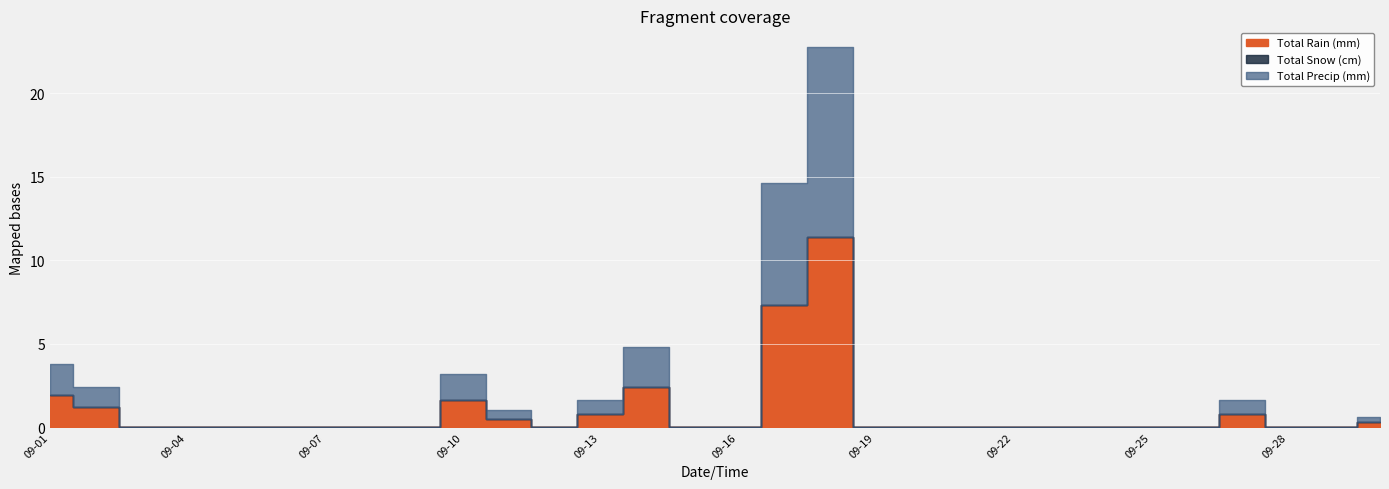

True or false: Total Rain (mm) and Total Snow (cm) intersect in this chart.

False